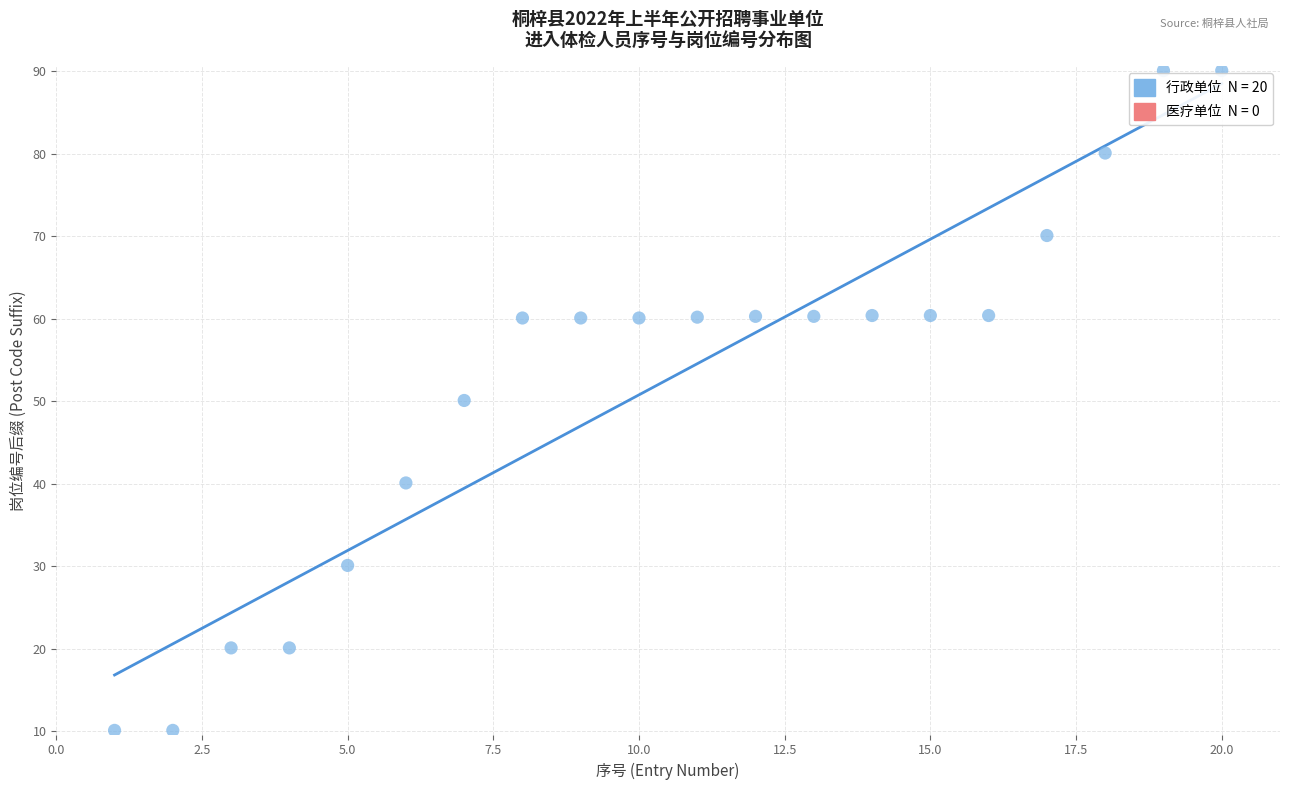

What is the range of Y values (max minus min)?

80.0